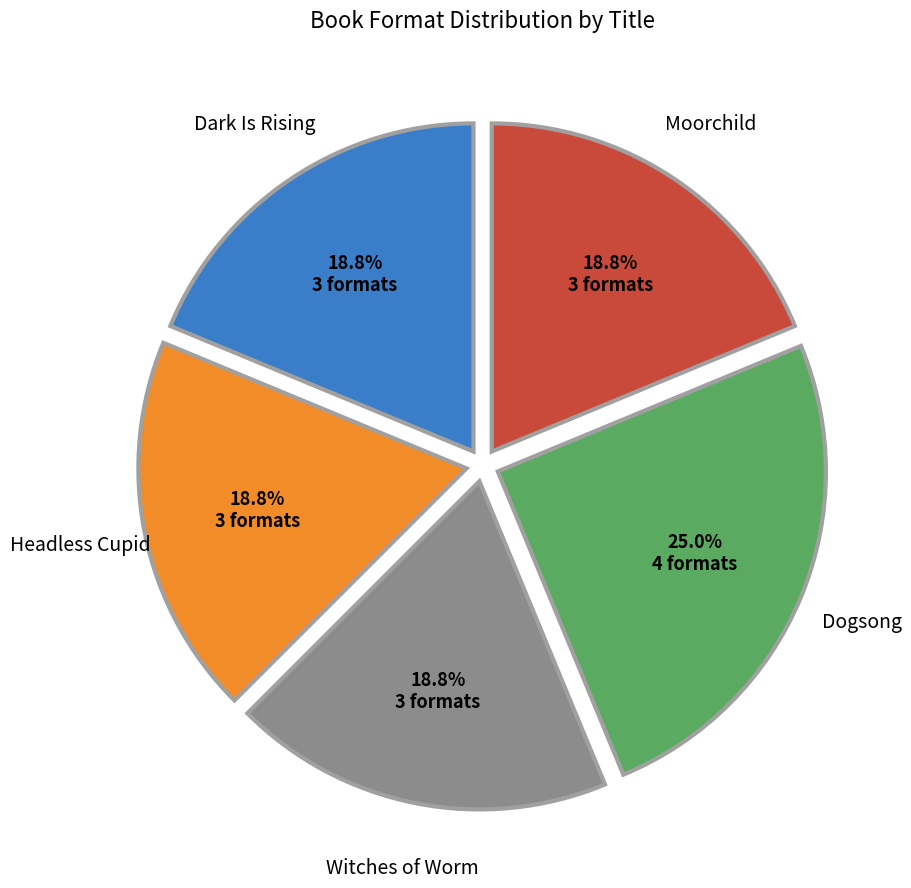

Does any single category account for the majority?

No